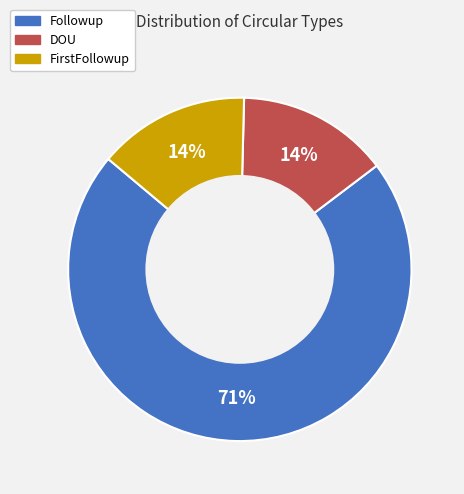

To the nearest percent, what is the average slice percentage?

33%